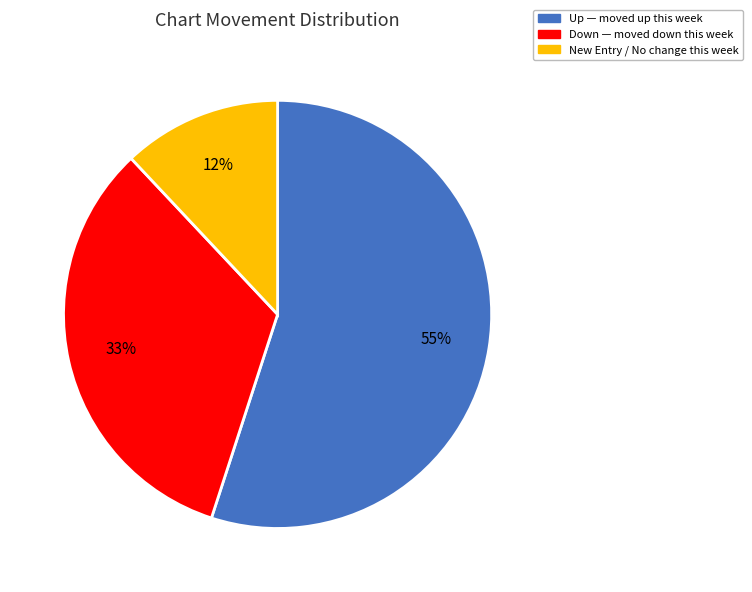

Is there any slice that represents more than half of the pie?

Yes